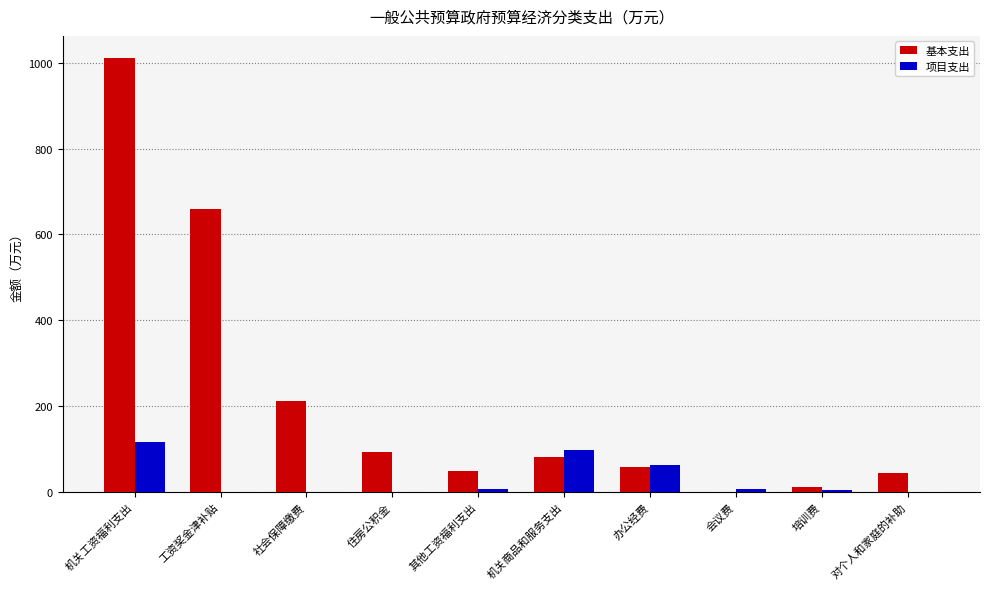

Is the value of 项目支出 at 工资奖金津补贴 greater than the value of 基本支出 at 机关商品和服务支出?

No